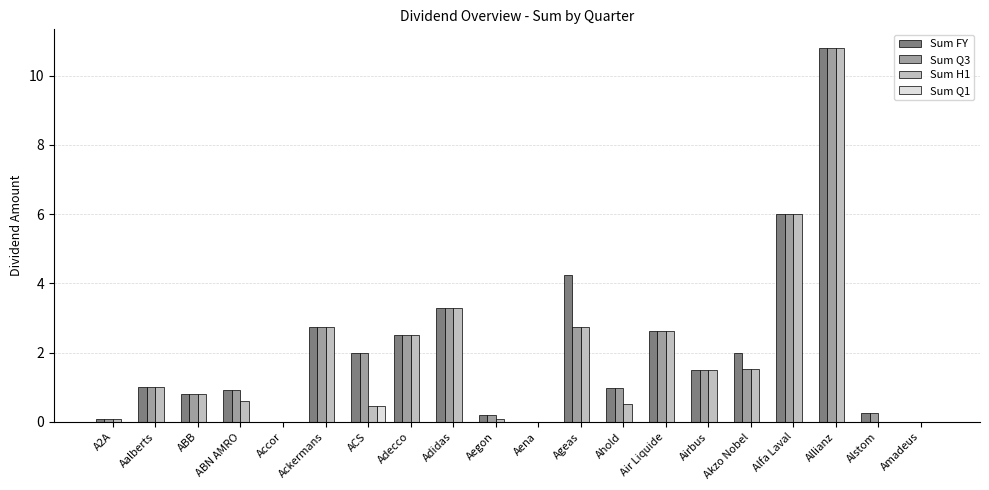

Are the bars grouped side by side (vs. stacked)?

Yes